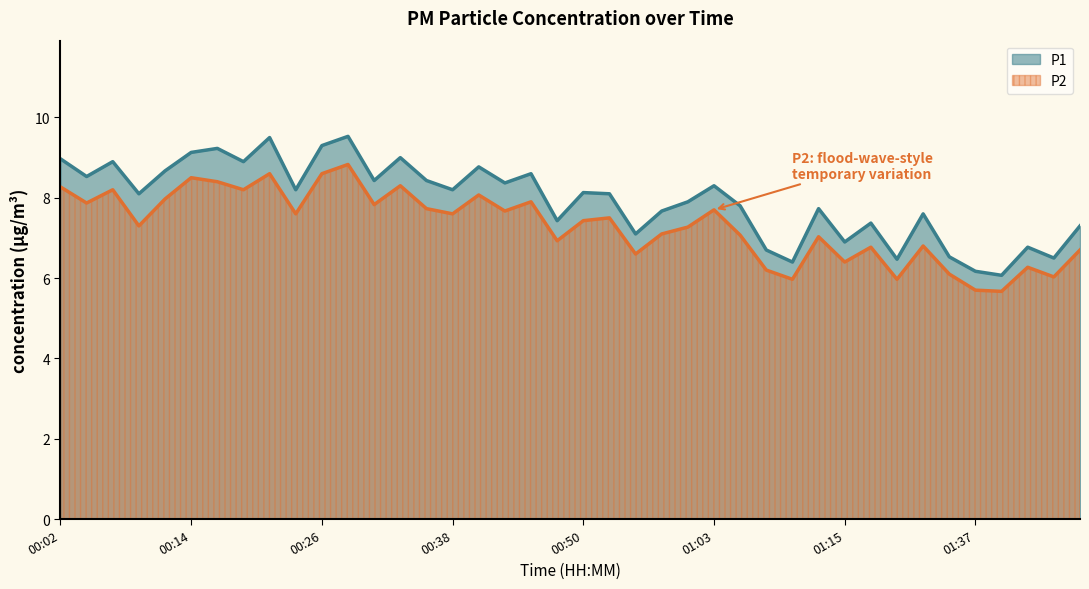

What is the total value across all series at 00:36?

16.2